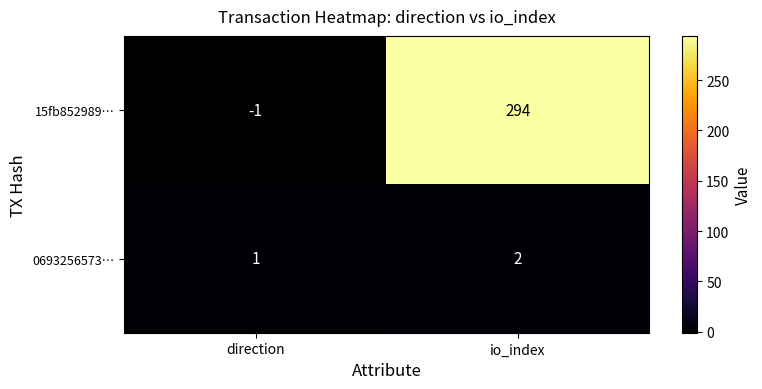

What is the sum of all 15fb852989… values?

293